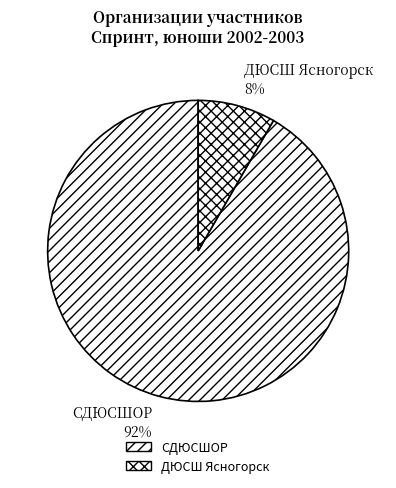

What percentage is the ДЮСШ Ясногорск slice, to the nearest percent?

8%